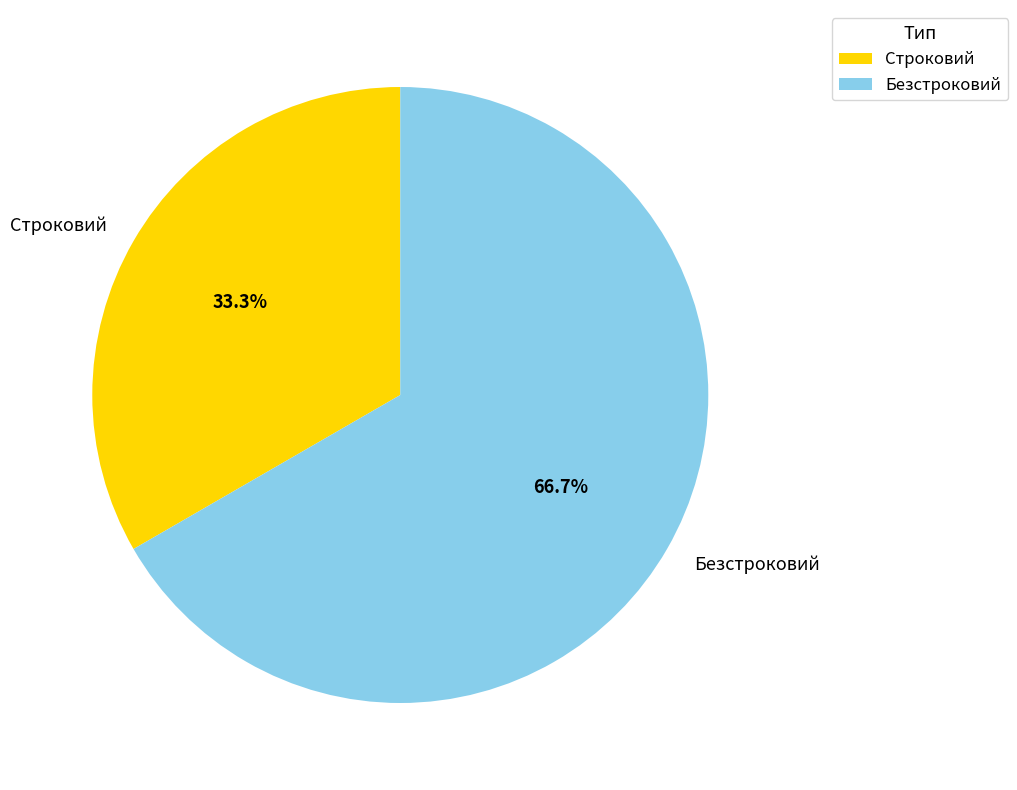

How many segments does this pie chart have?

2